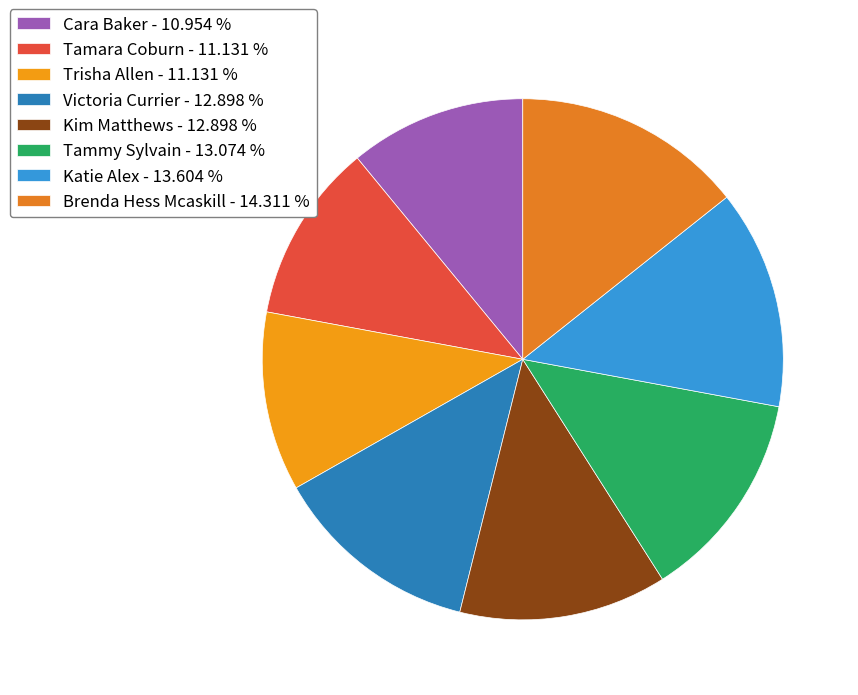

How many segments does this pie chart have?

8